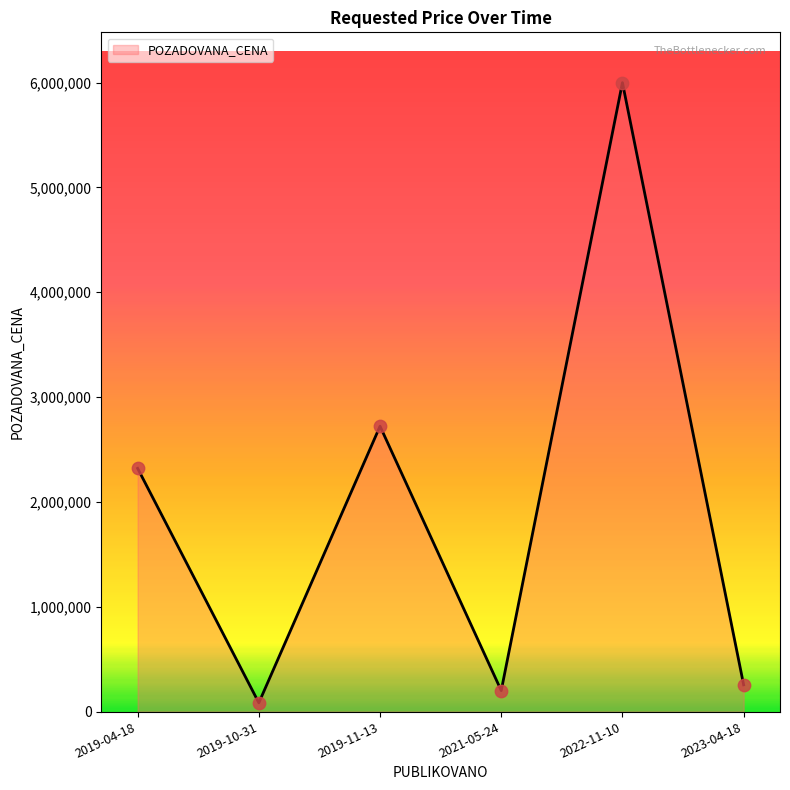

What is the ratio of the value at 2019-04-18 to the value at 2022-11-10?

0.4